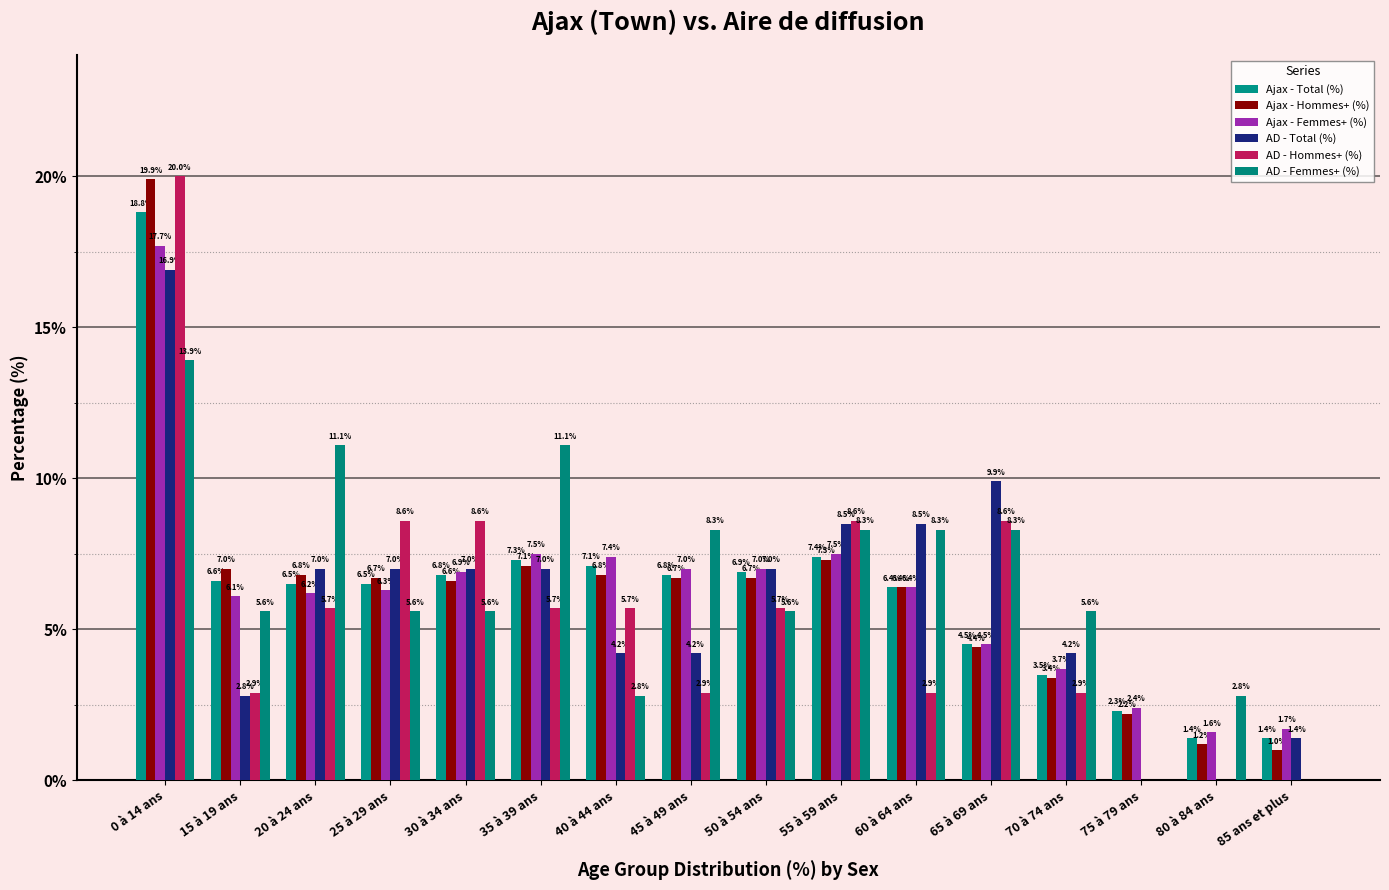

Does the chart contain stacked bars?

No